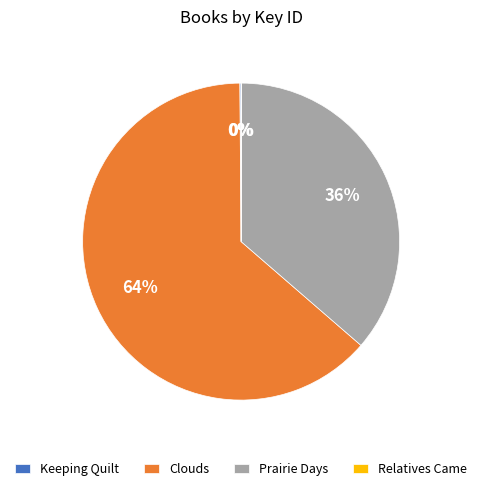

Is it true that Prairie Days is 36% of the pie?

True